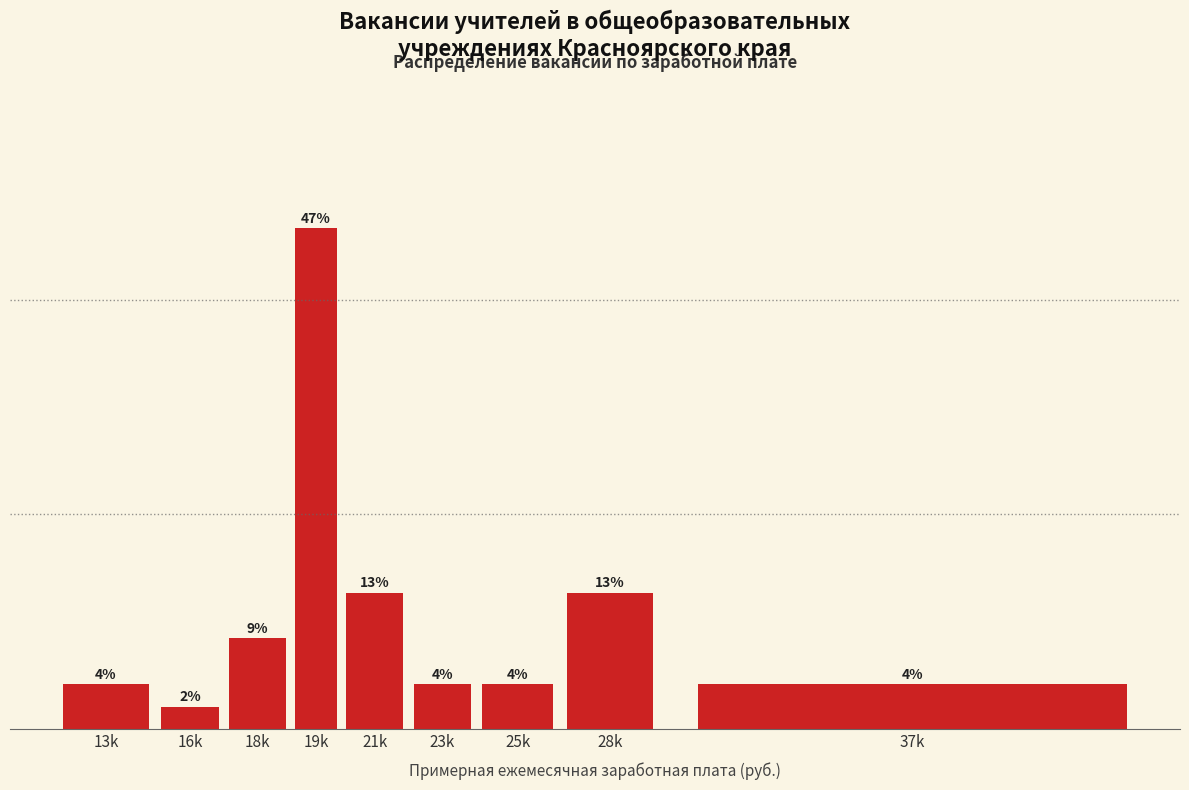

At which category does the chart reach its peak across all series?

19k